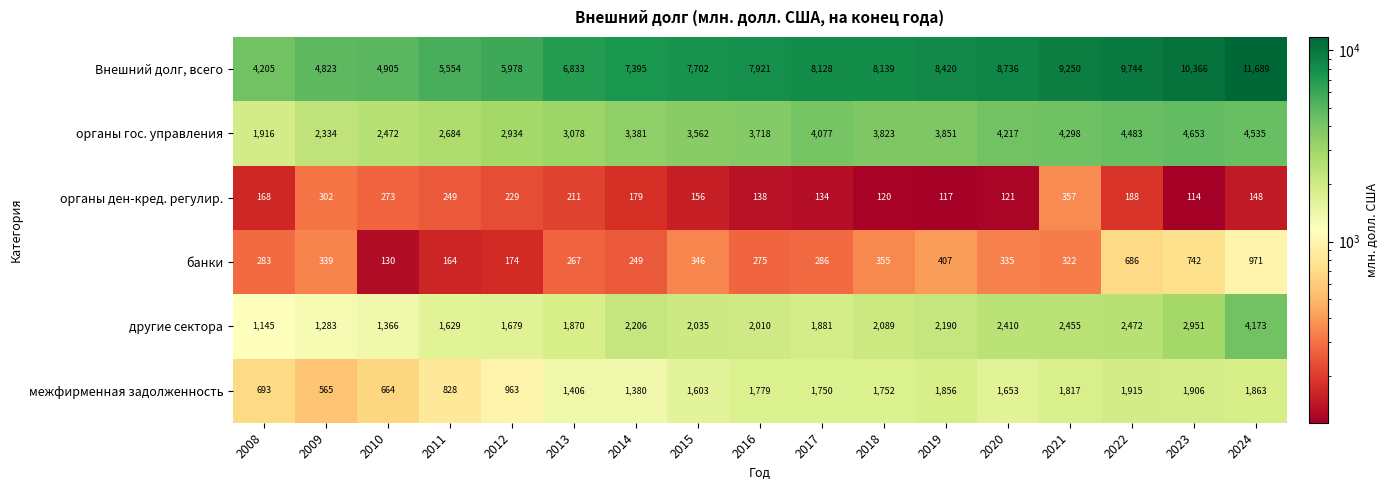

What is the total value across all series at 2020?

17472